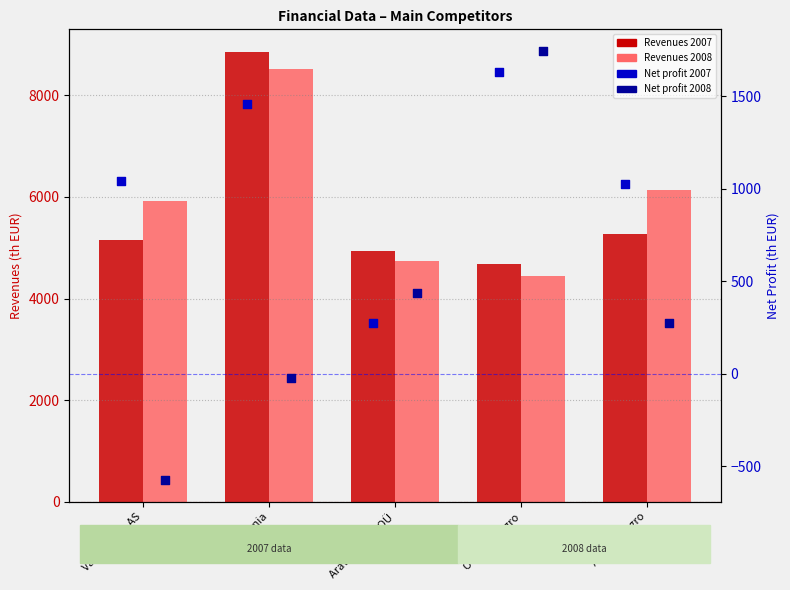

Which series reaches the minimum Y coordinate?

Net profit 2008